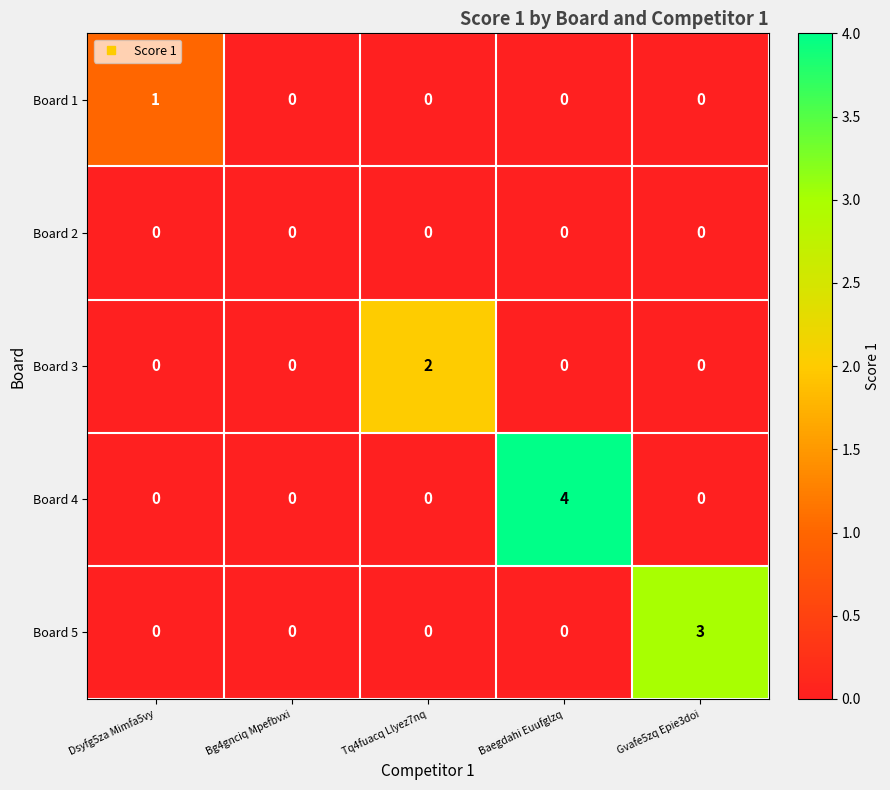

Which series has the largest total across all categories?

Board 4